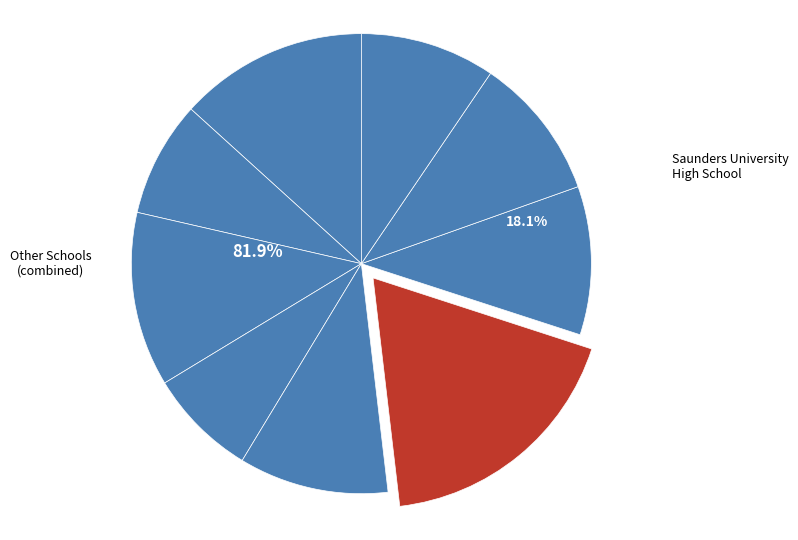

How many slices are in this pie chart?

9